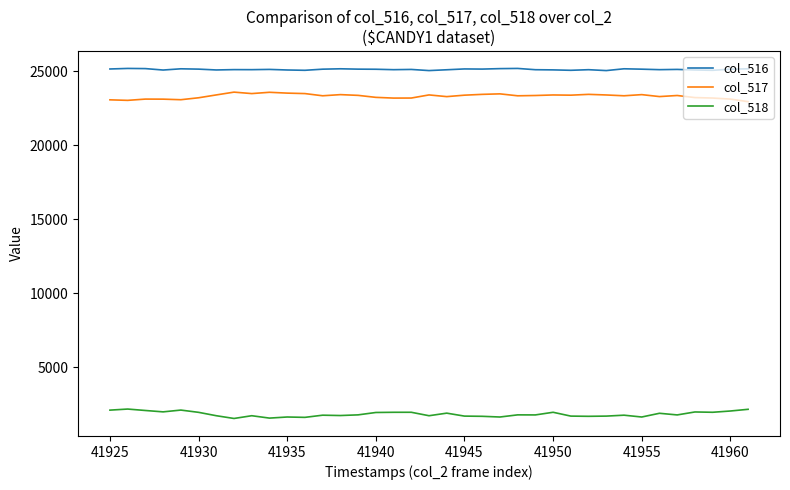

Does the chart display data point markers on the line(s)?

No